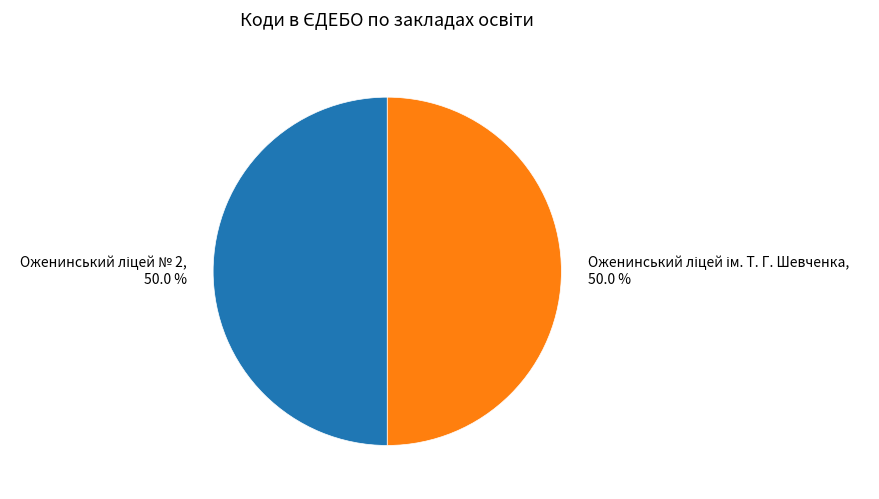

Which category has the smallest portion of the pie?

Оженинський ліцей ім. Т. Г. Шевченка